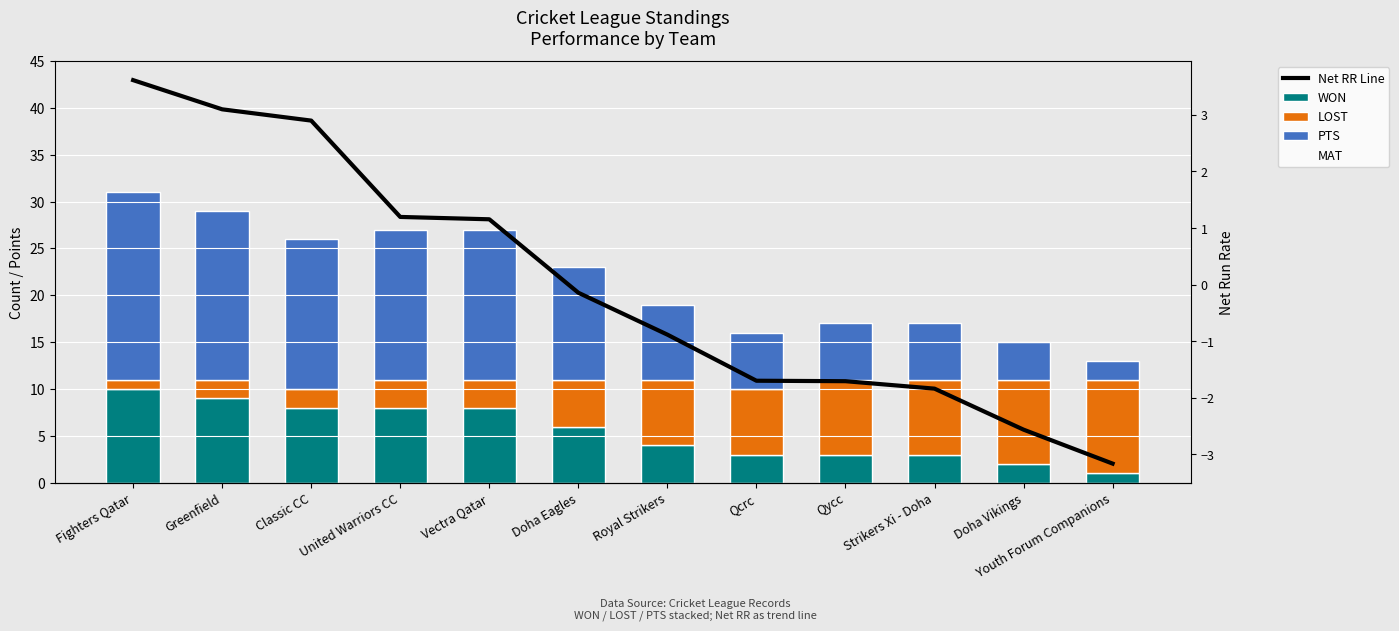

What is the difference between the second highest and second lowest values in the Net RR Line series?

5.7